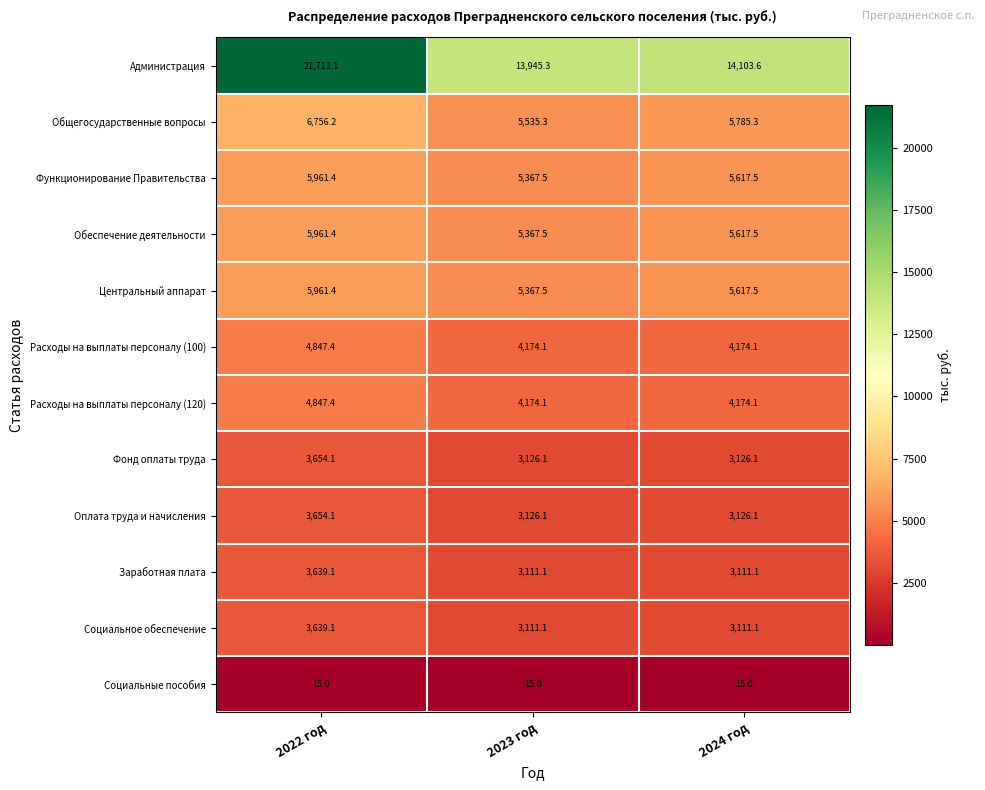

What is the total value across all series at 2024 год?

57579.0